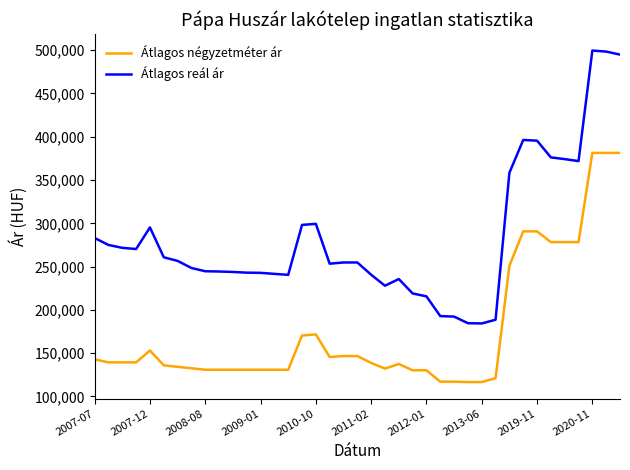

True or false: Átlagos négyzetméter ár and Átlagos reál ár intersect in this chart.

False